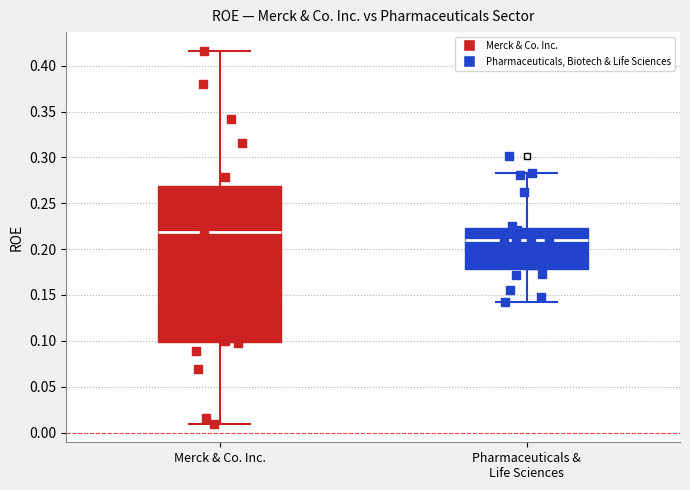

Which box is the tallest, from its lower edge to its upper edge?

Merck & Co. Inc.